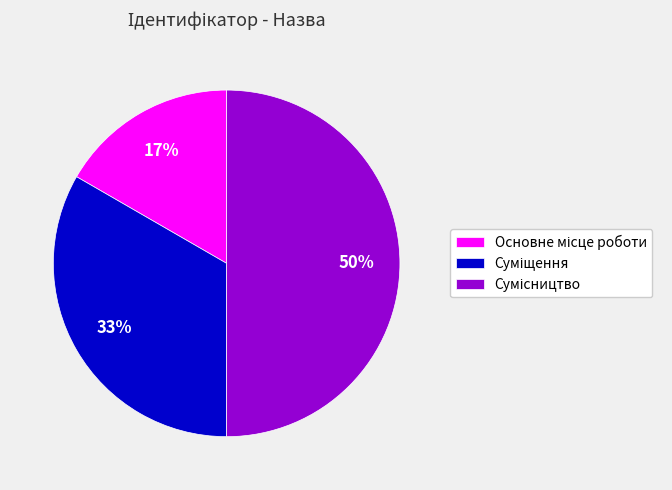

To the nearest percent, what is the average slice percentage?

33%